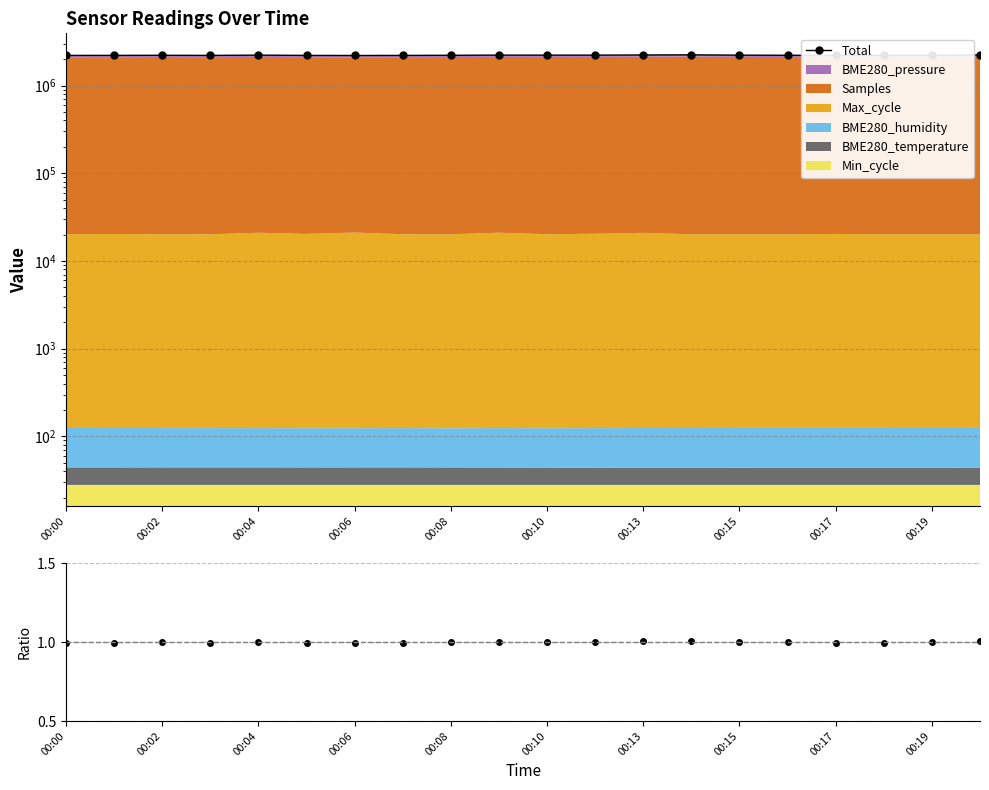

Read the value at 00:08.

2211739.6